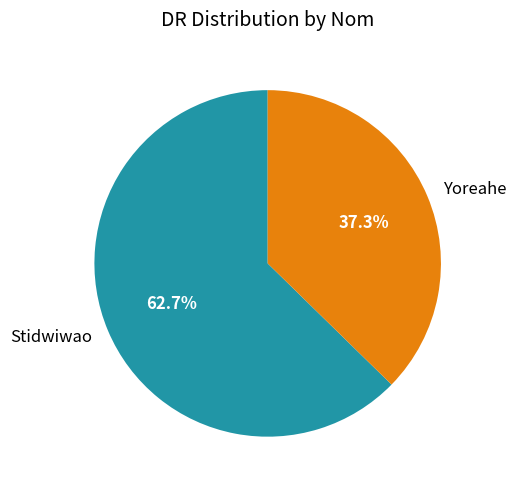

Is there any slice that represents more than half of the pie?

Yes